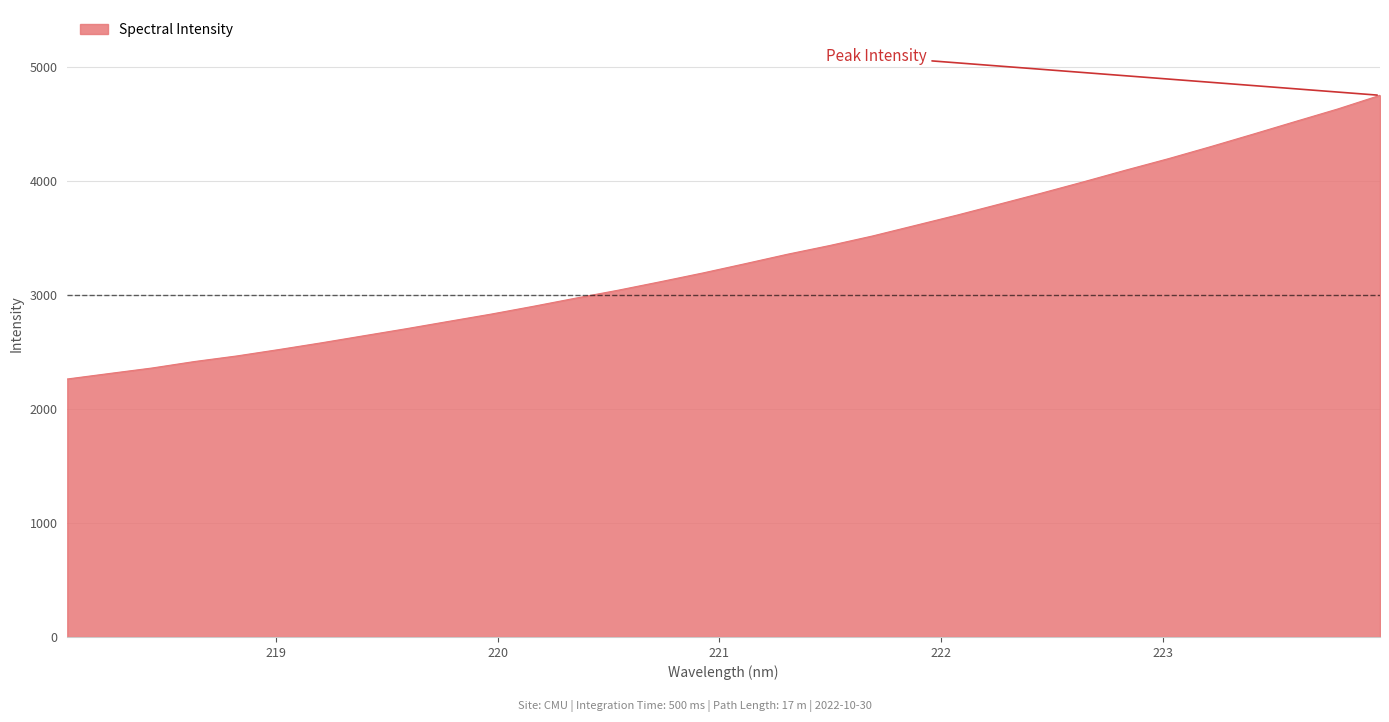

What is the difference between the maximum and minimum values?

2488.5